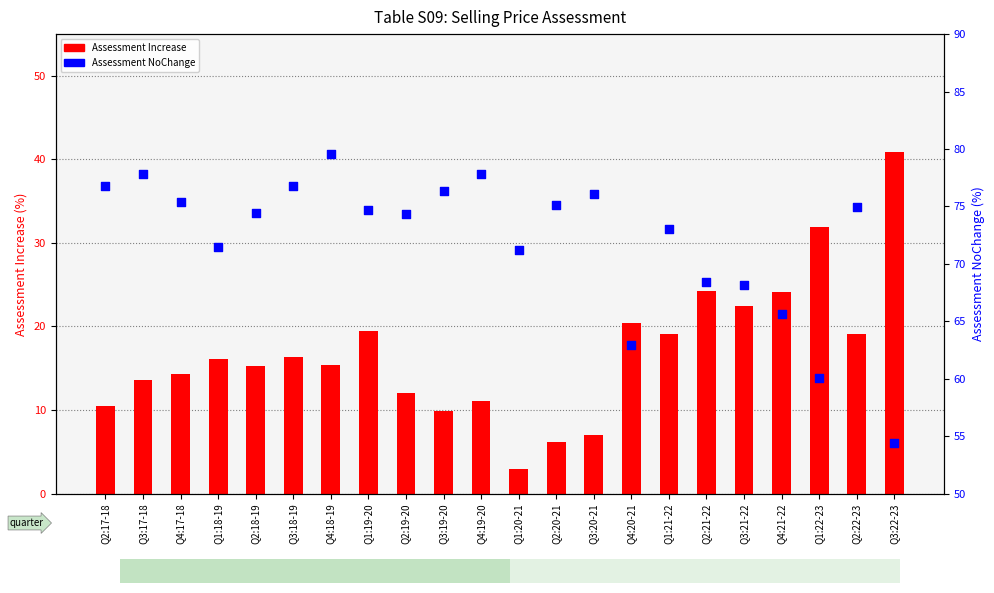

What is the total value across all series at Q2:19-20?

86.4